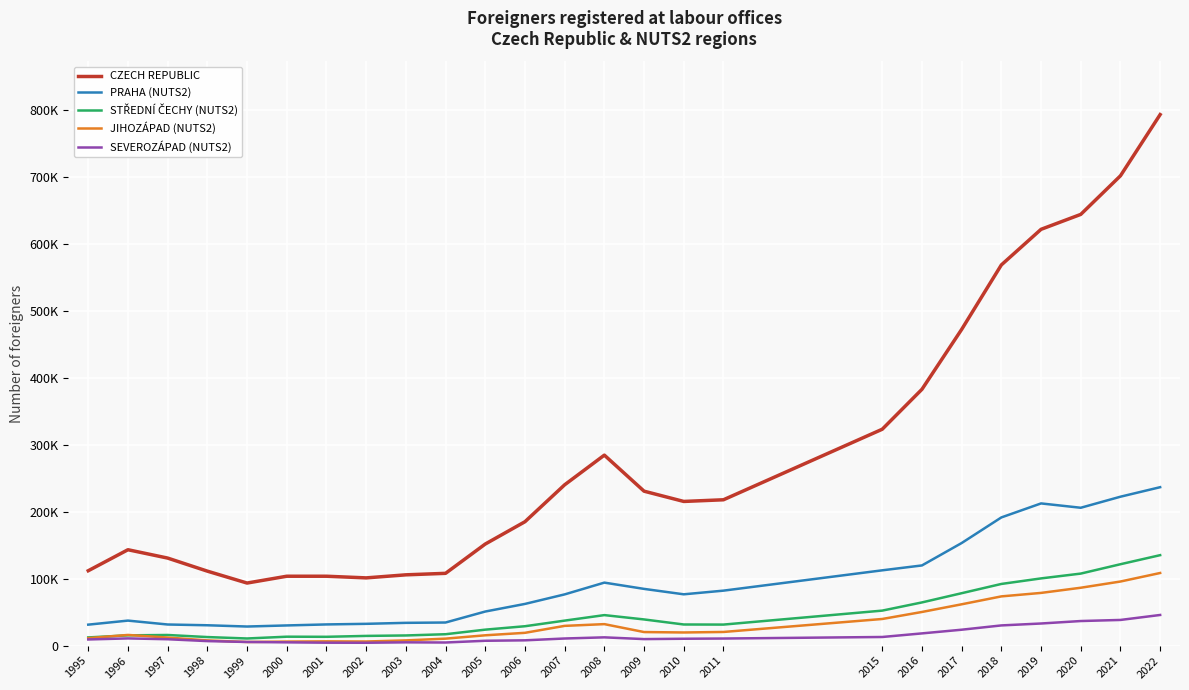

What is the sum of all PRAHA (NUTS2) values?

2303820